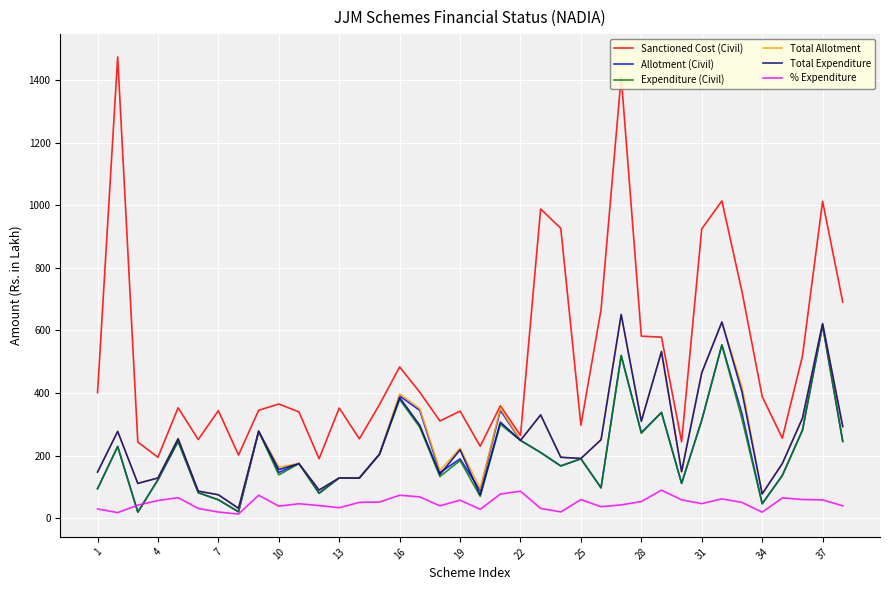

What is the greatest value displayed?

1474.4